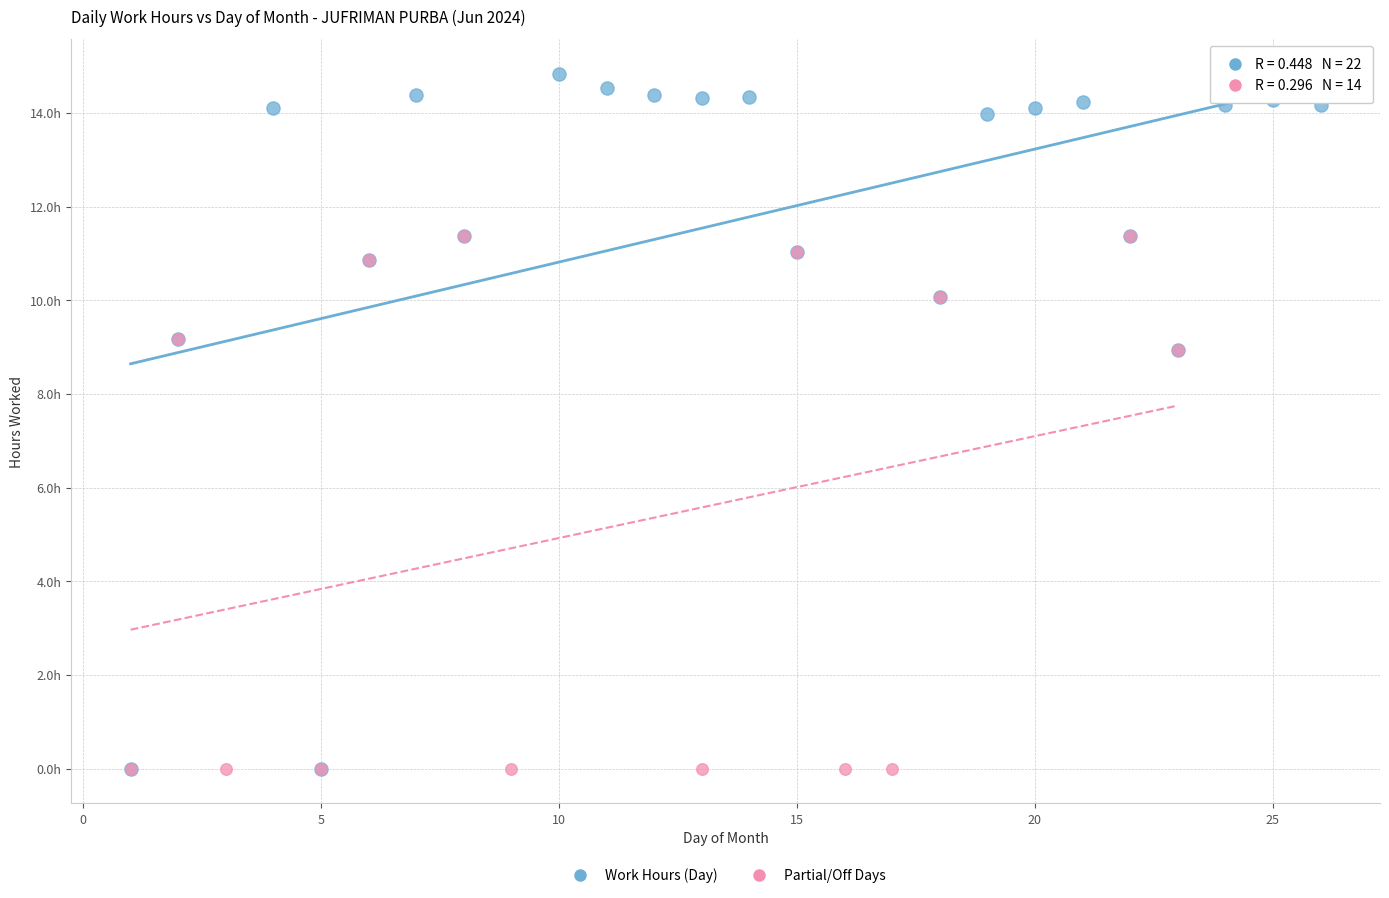

What are all the series names shown in the legend?

Work Hours (Day), Partial/Off Days